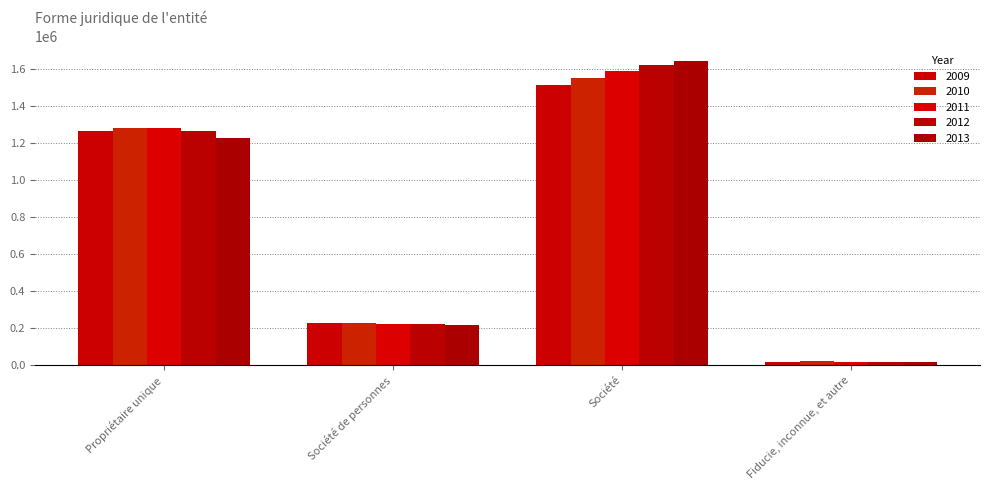

How many bars are there in total?

20